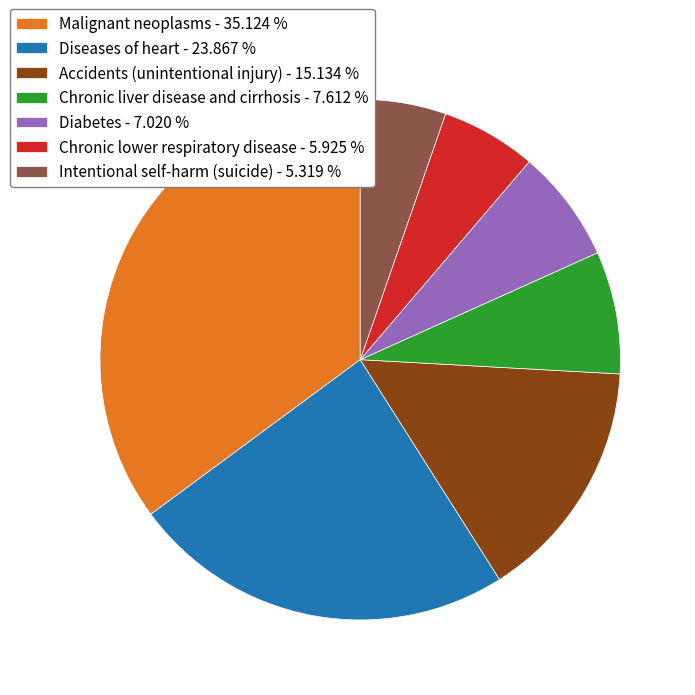

Which has a higher value, Chronic lower respiratory disease - 5.925 % or Diseases of heart - 23.867 %?

Diseases of heart - 23.867 %